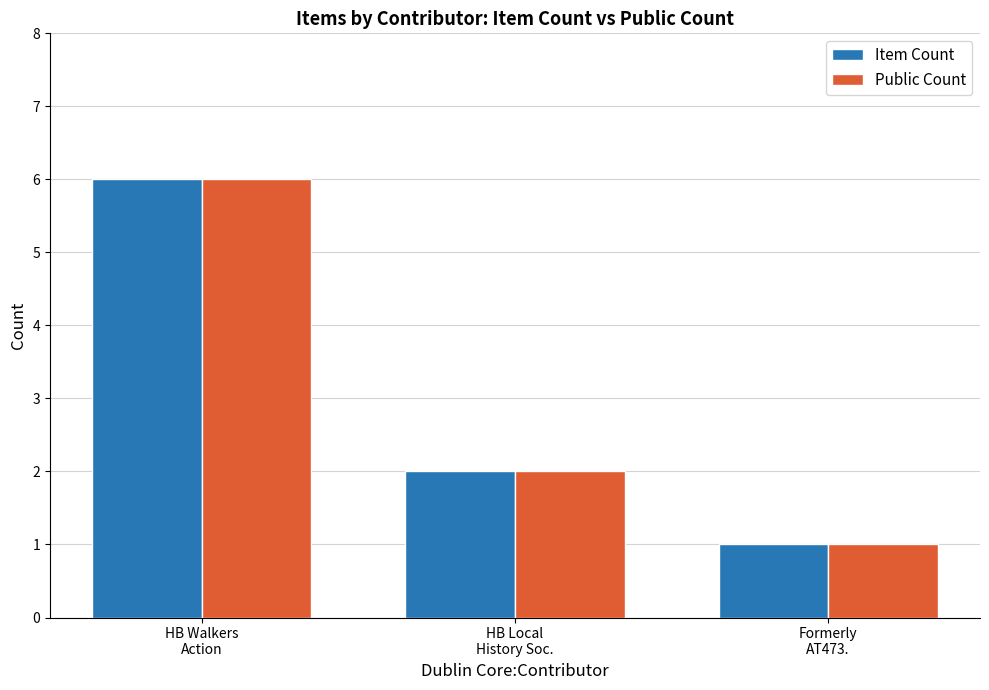

What value does the Public Count series have at HB Local
History Soc.?

2